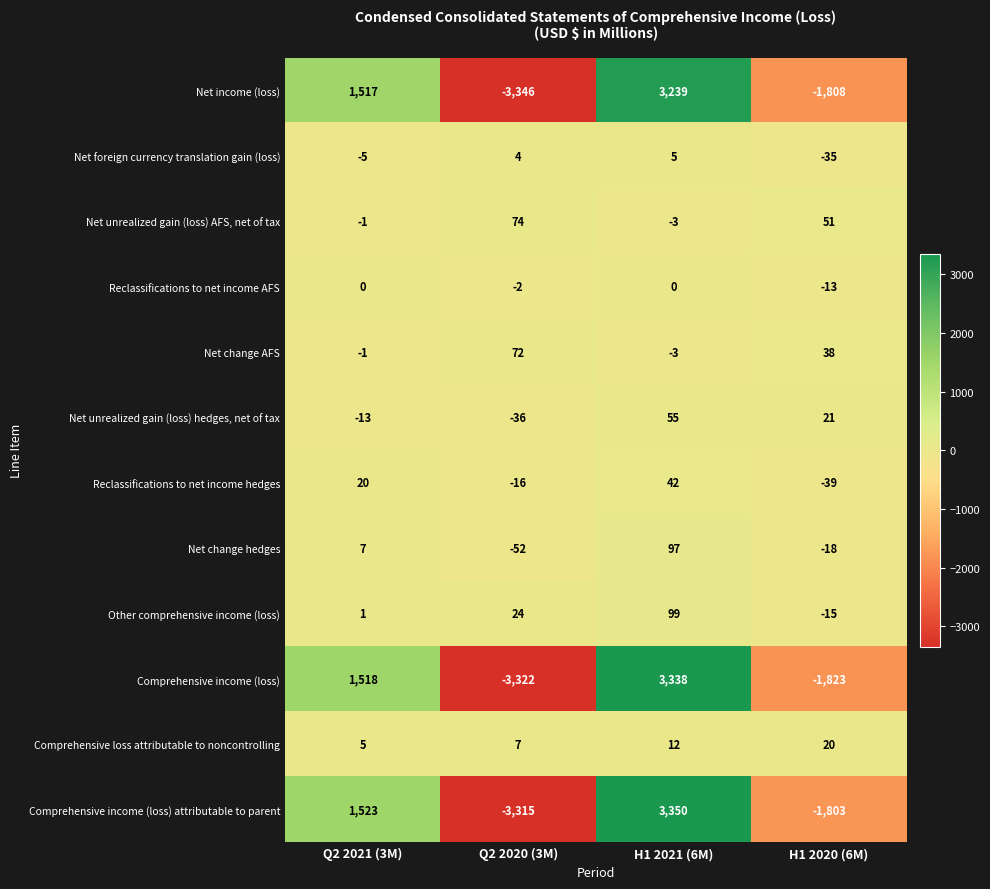

What is the smallest value displayed?

-3346